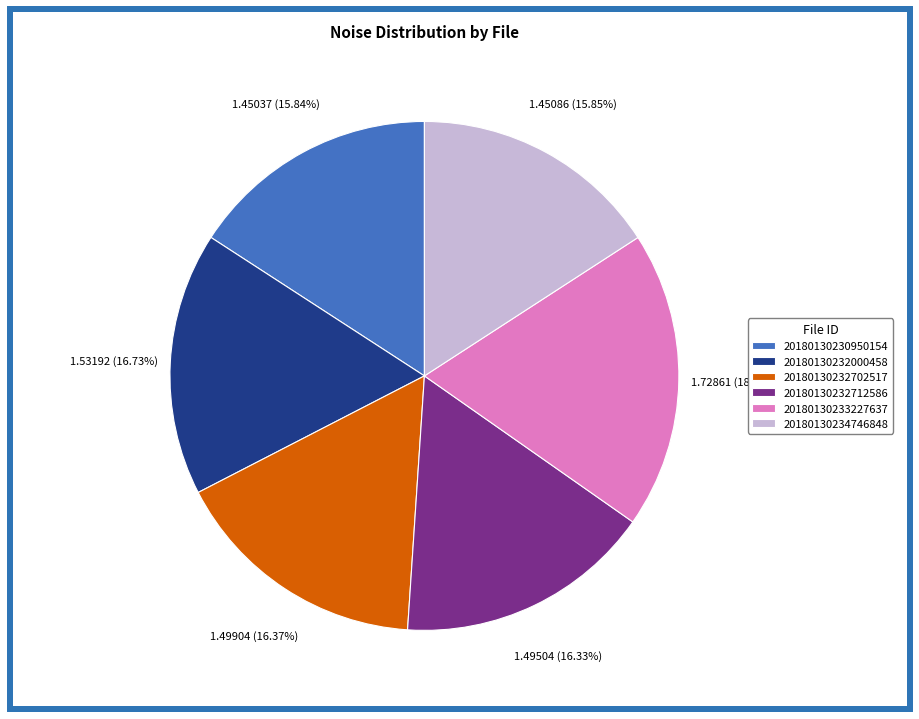

To the nearest percent, what percentage of the pie is 20180130232000458?

17%